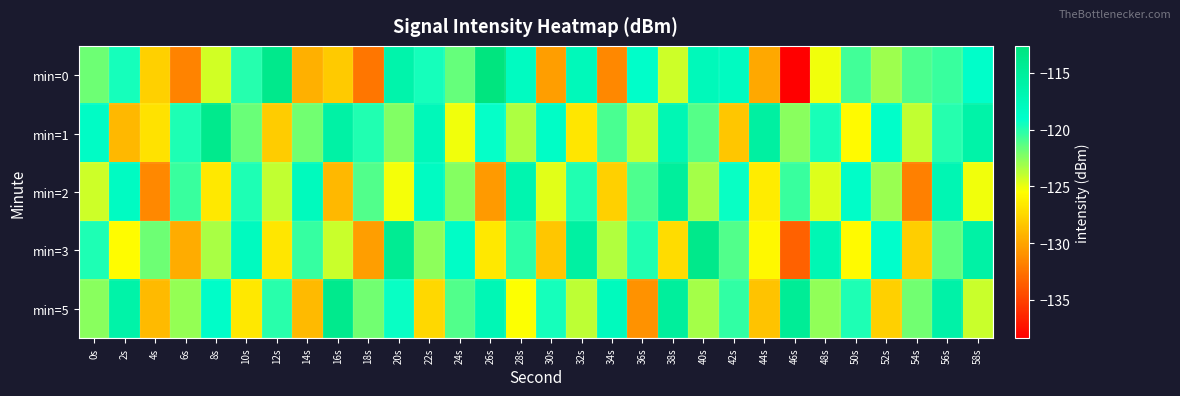

Between 28s and 56s, which series saw the biggest shift?

min=5